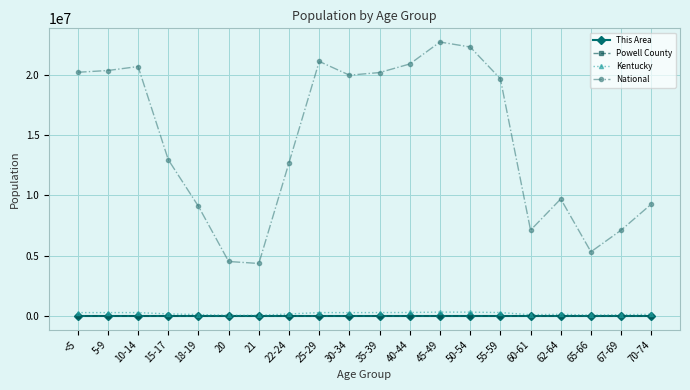

Which series has the widest spread of values?

National